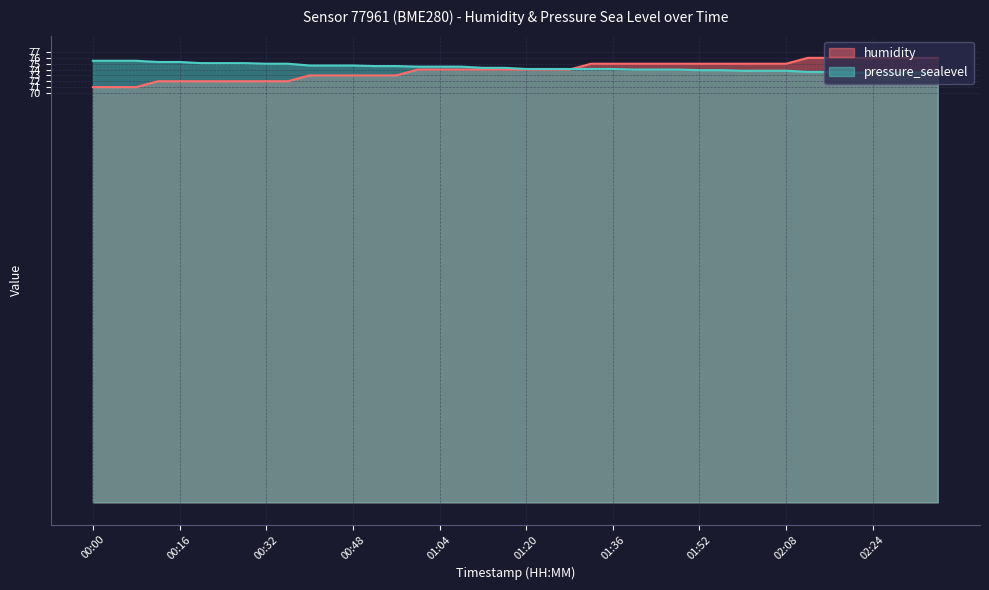

Count the humidity values in the range 73 to 75.

23